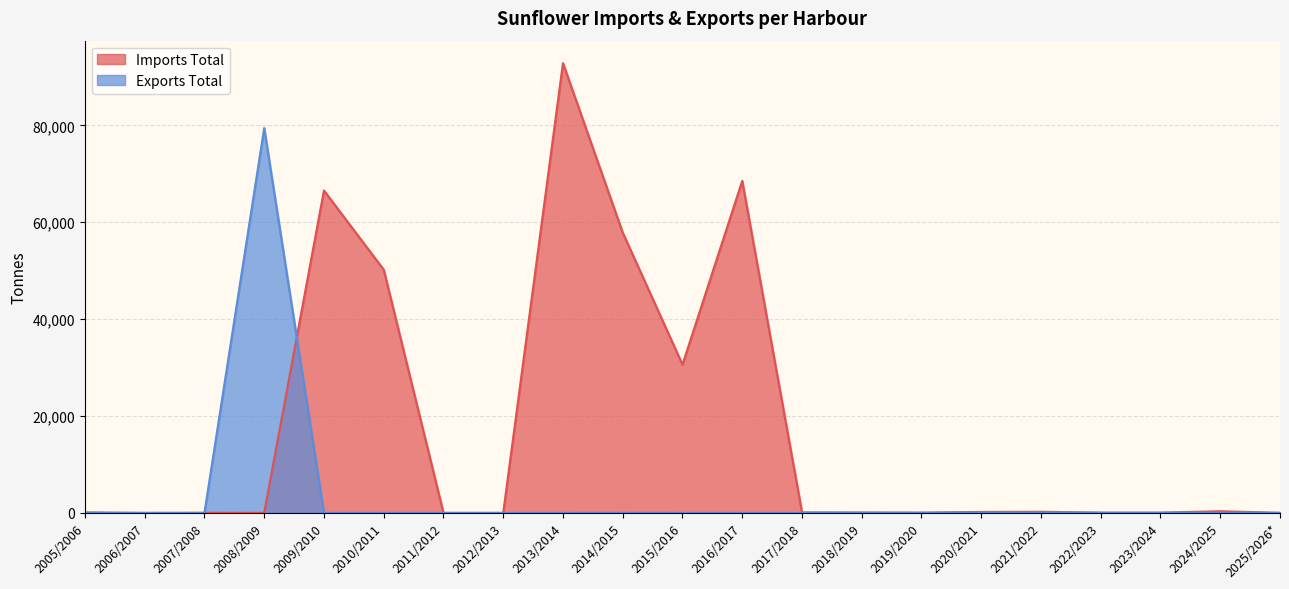

At how many categories does at least one series exceed 64387?

4